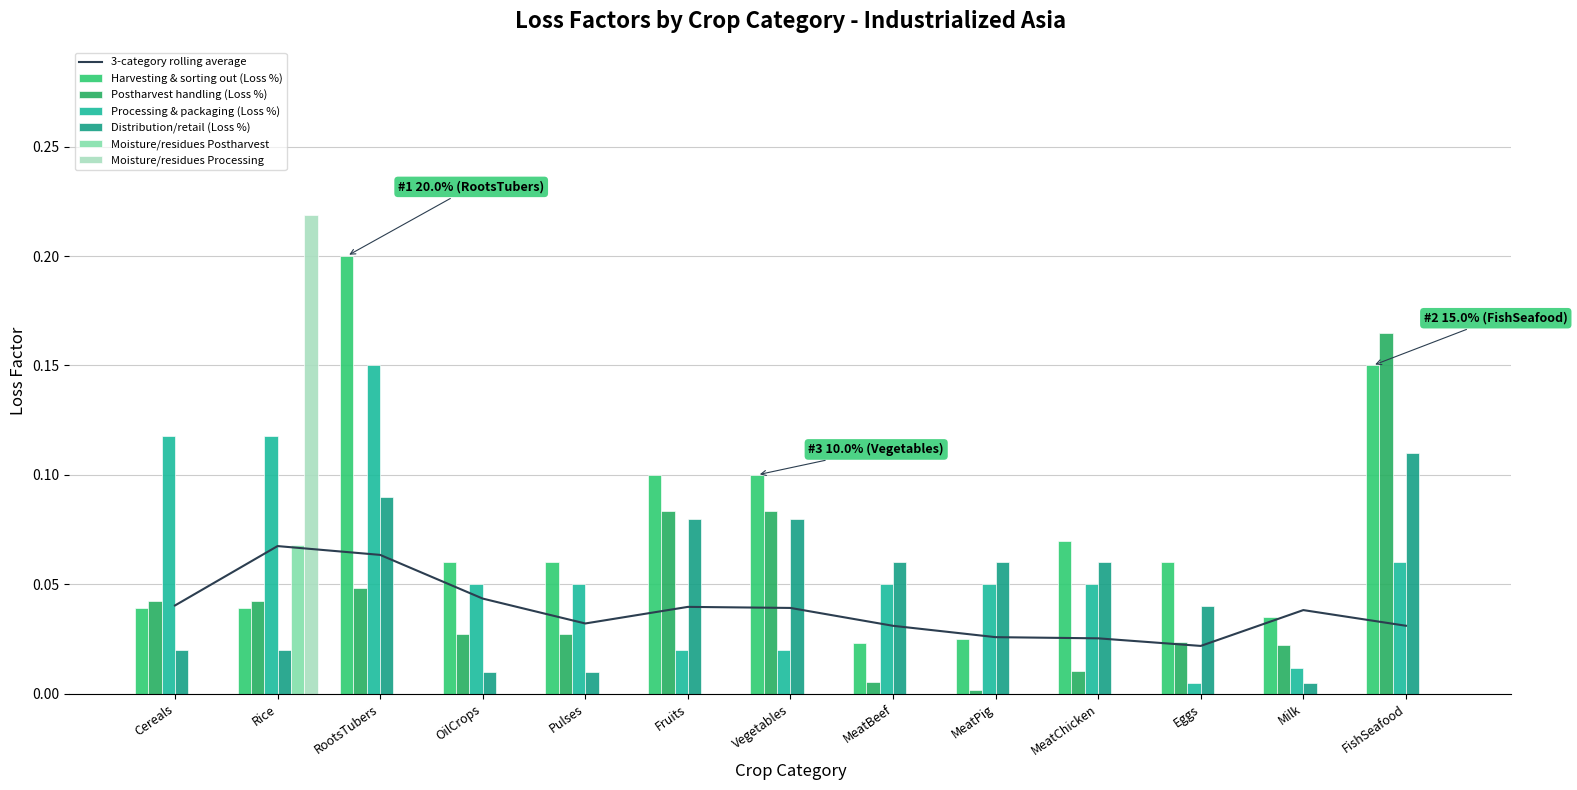

At which label is Moisture/residues Processing closest to 0?

Cereals